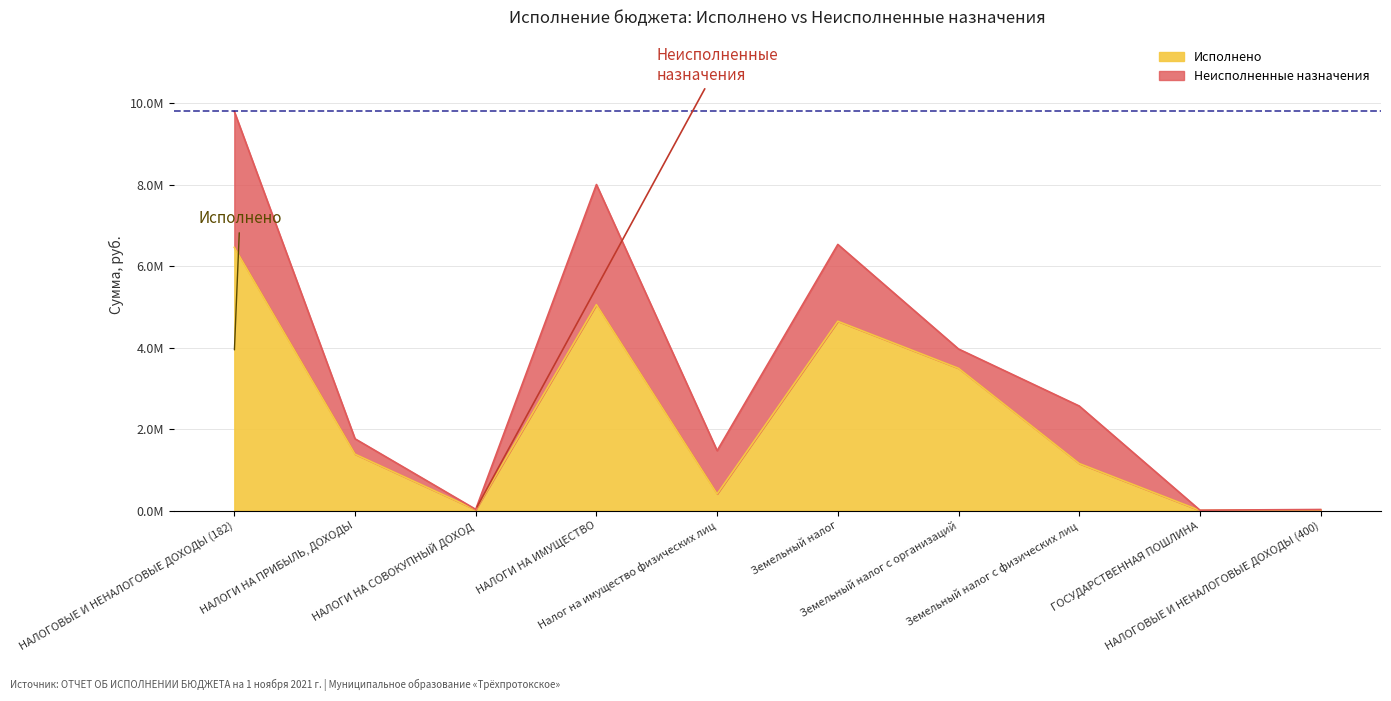

Is it true that the value at НАЛОГИ НА СОВОКУПНЫЙ ДОХОД is 5958.4?

False